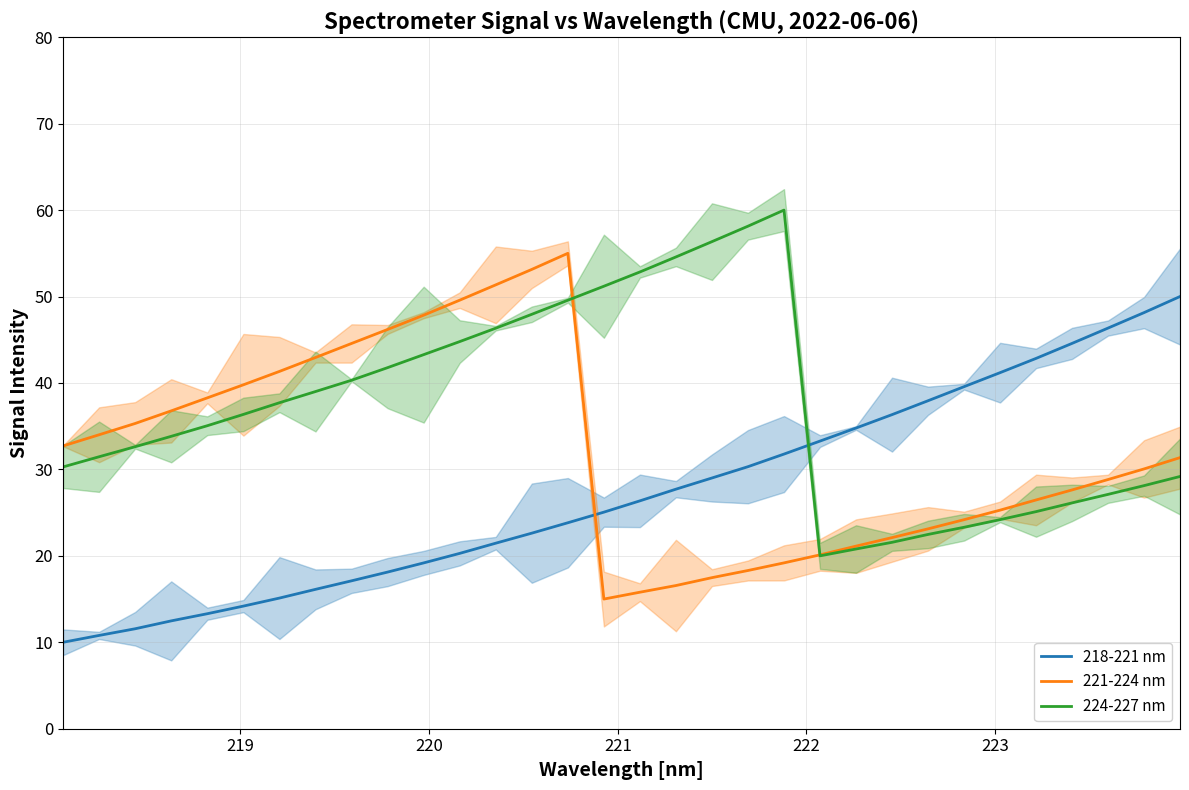

What is the difference between the maximum and minimum values in the 224-227 nm series?

40.0